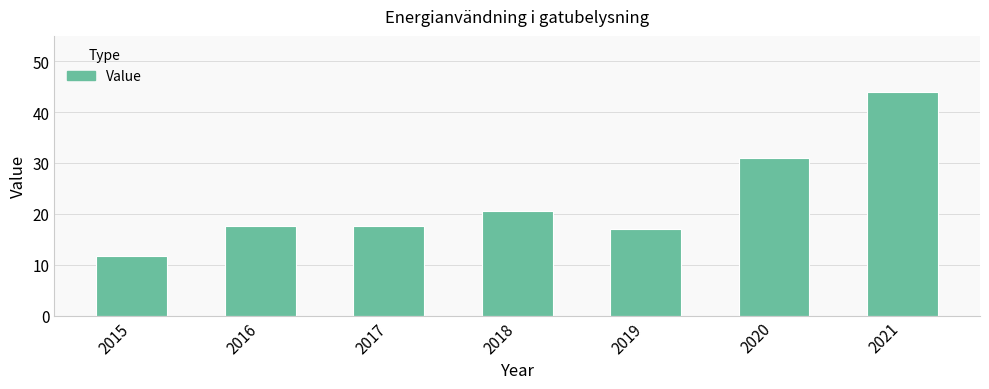

How many series are shown in this chart?

1